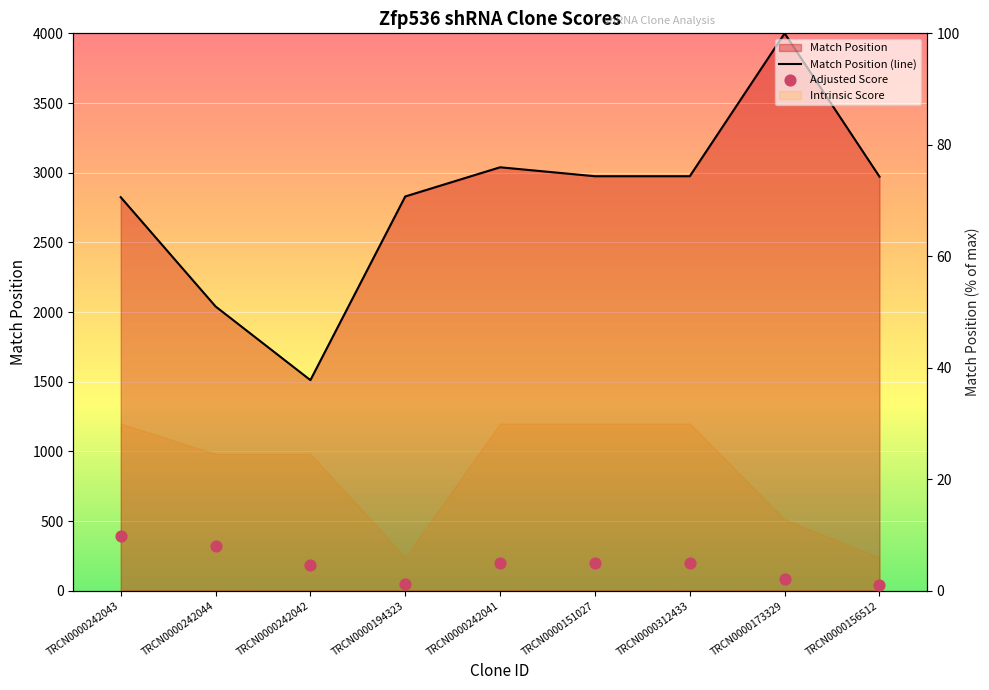

At how many categories does at least one series exceed 22?

9